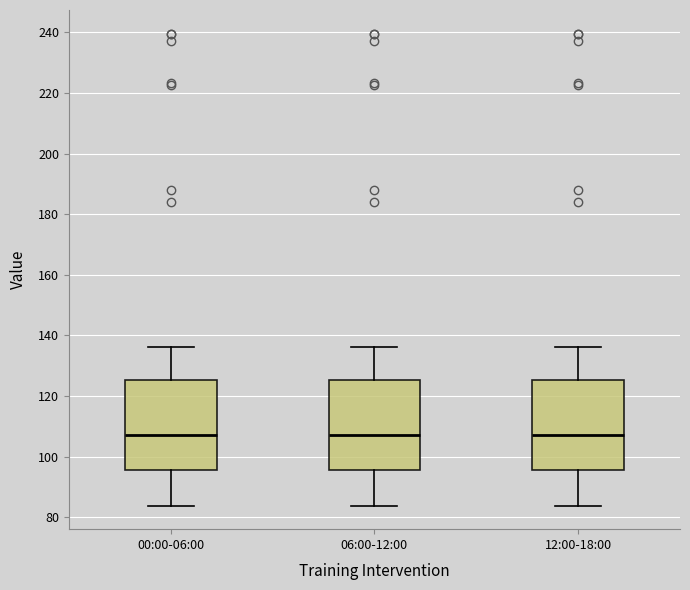

Where does the median line of the box for 00:00-06:00 sit on the y-axis? The values are not printed on the chart, so give them approximately, as read against the axis.

108